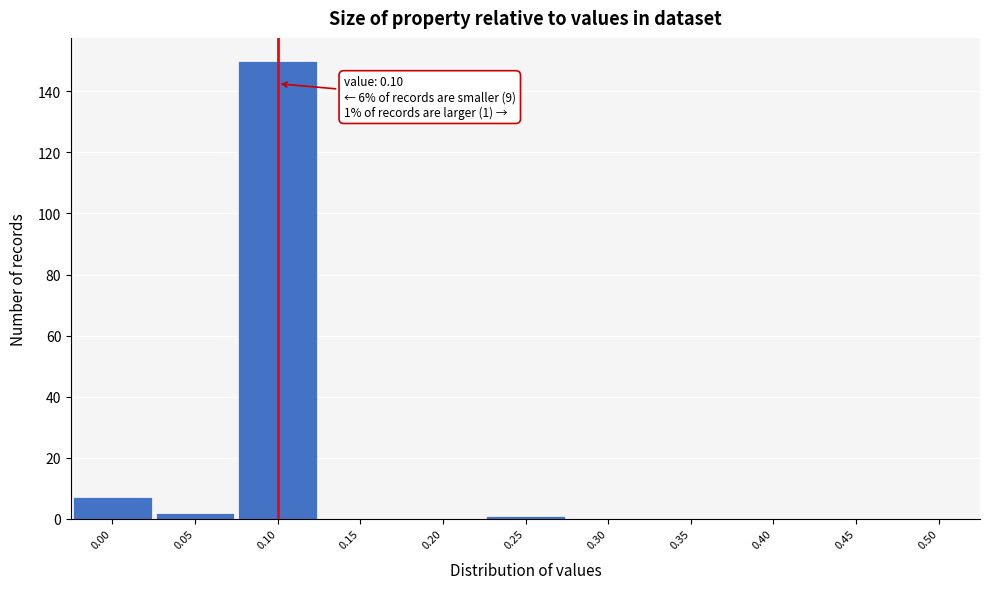

Over which range of the x-axis is the bar tallest?

0.075 to 0.125